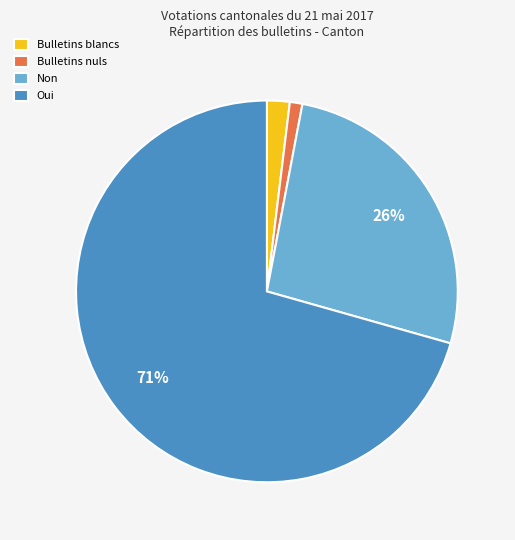

Count the number of slices in the pie.

4